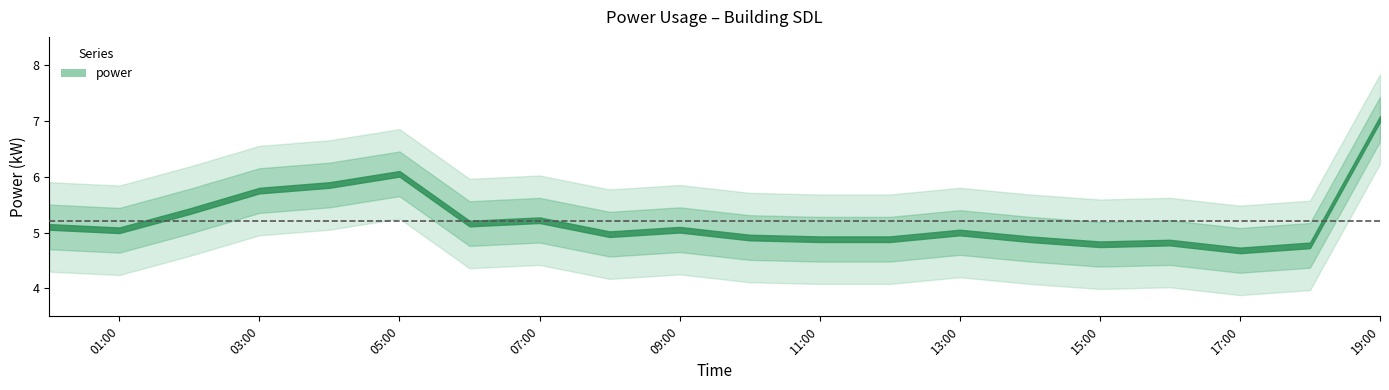

What is the label of the 13th point from the right?

07:00